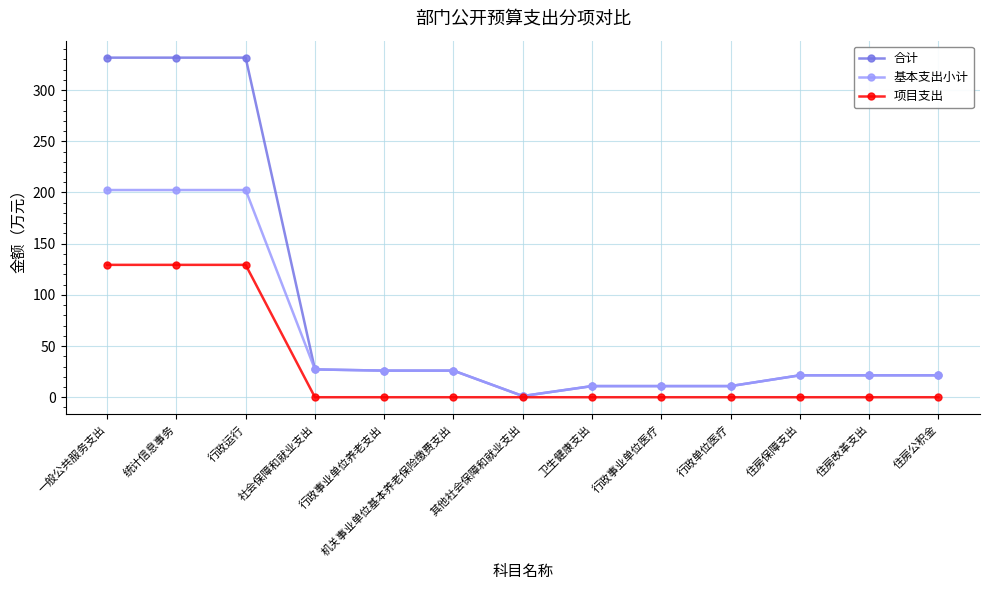

Which series has the largest total across all categories?

合计